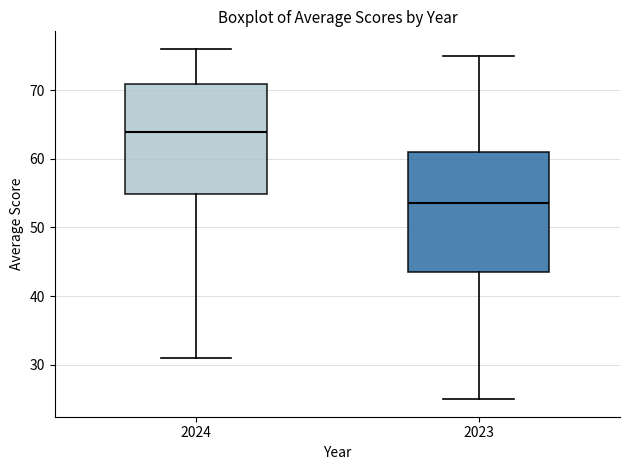

Comparing the boxes themselves (not the whiskers), which one is the tallest?

2023